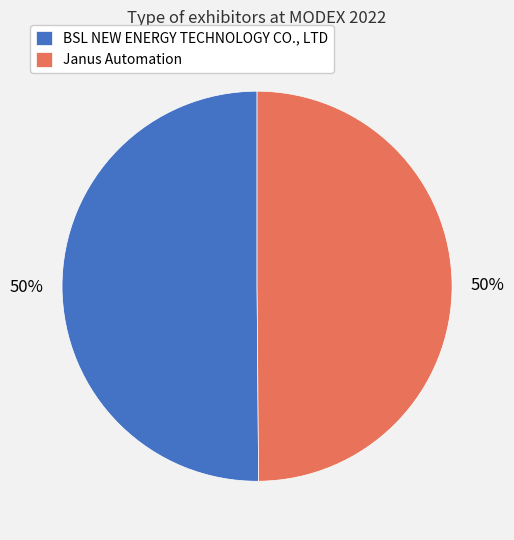

To the nearest percent, what is the combined percentage of Janus Automation and BSL NEW ENERGY TECHNOLOGY CO., LTD?

100%